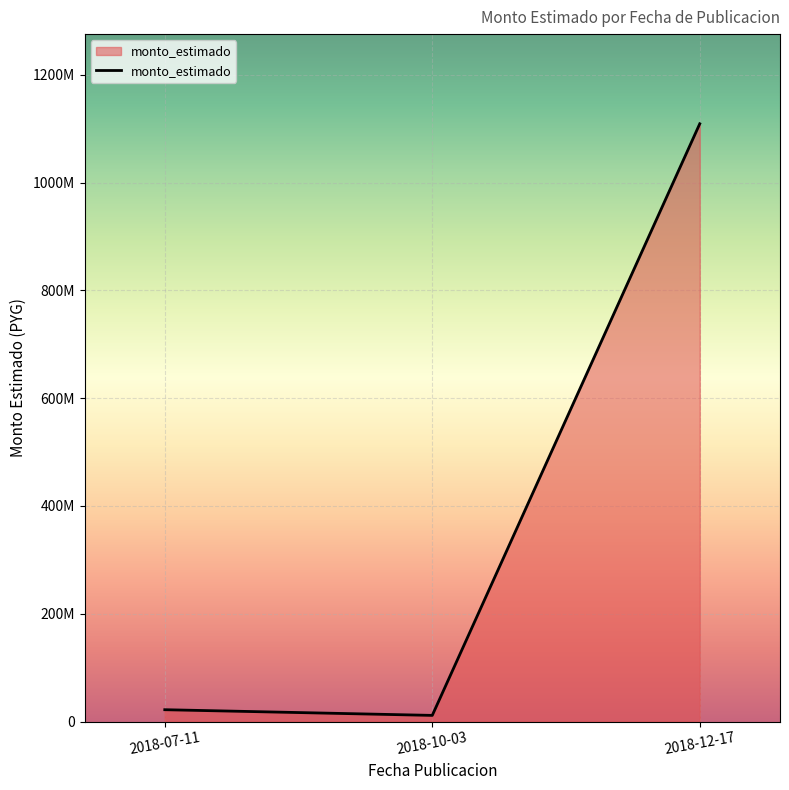

What is the sum of the values at 2018-12-17 and 2018-10-03?

1120353000